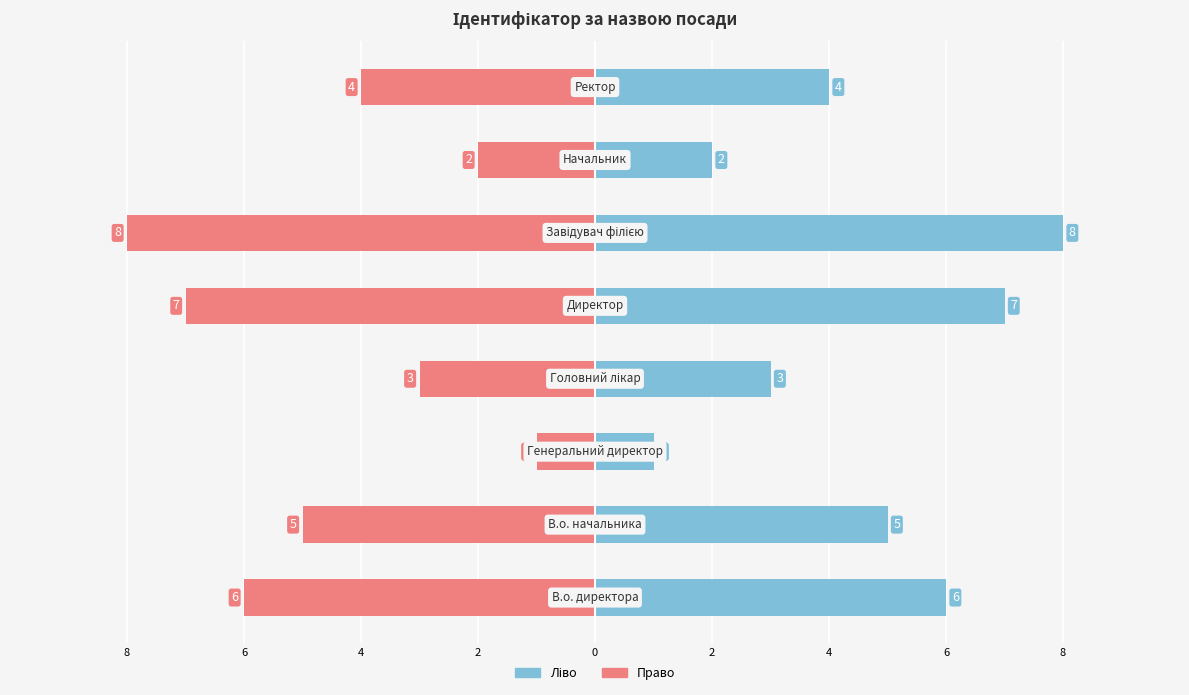

Rank the series by their average value, from highest to lowest.

Ідентифікатор (ліво), Ідентифікатор (право)